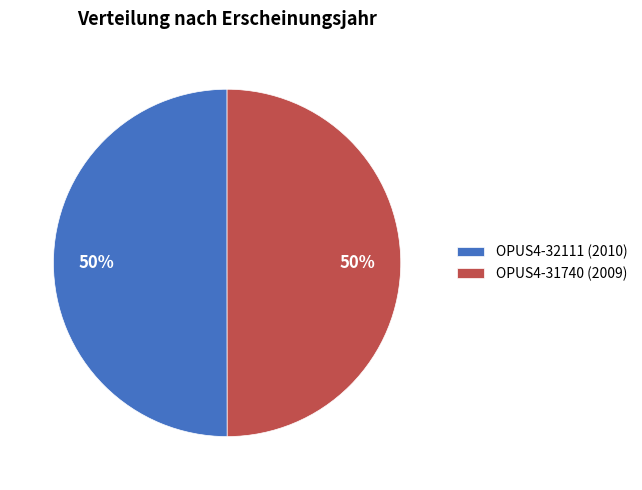

To the nearest percent, what is the combined percentage of OPUS4-32111 and OPUS4-31740?

100%